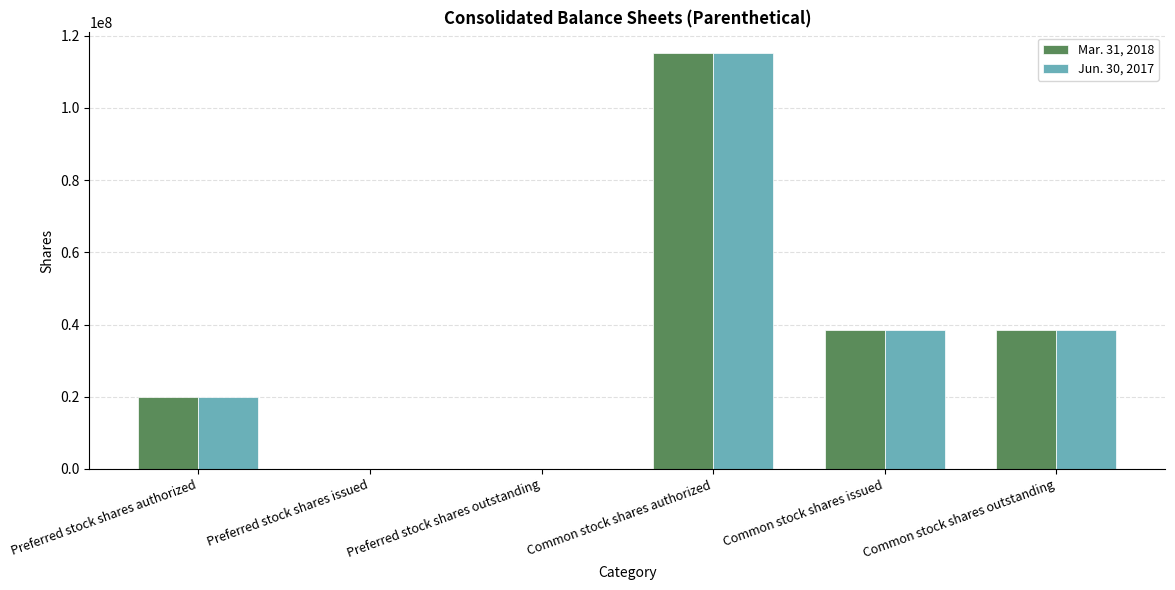

Where does the Jun. 30, 2017 series first go above 38551265?

Common stock shares authorized